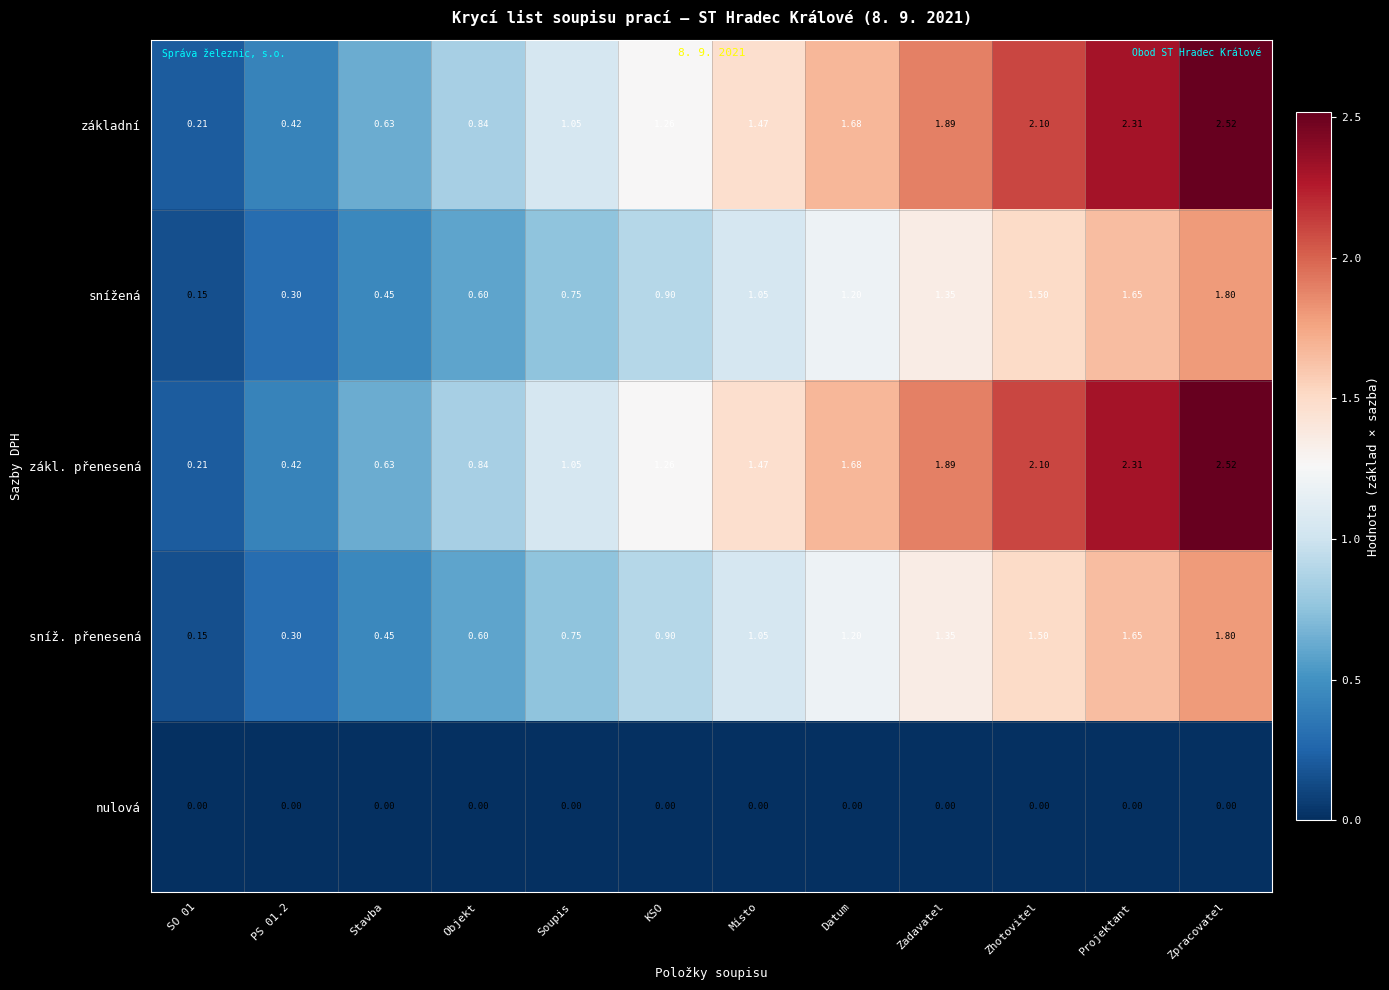

At which category is the sum across all series the highest?

Zpracovatel